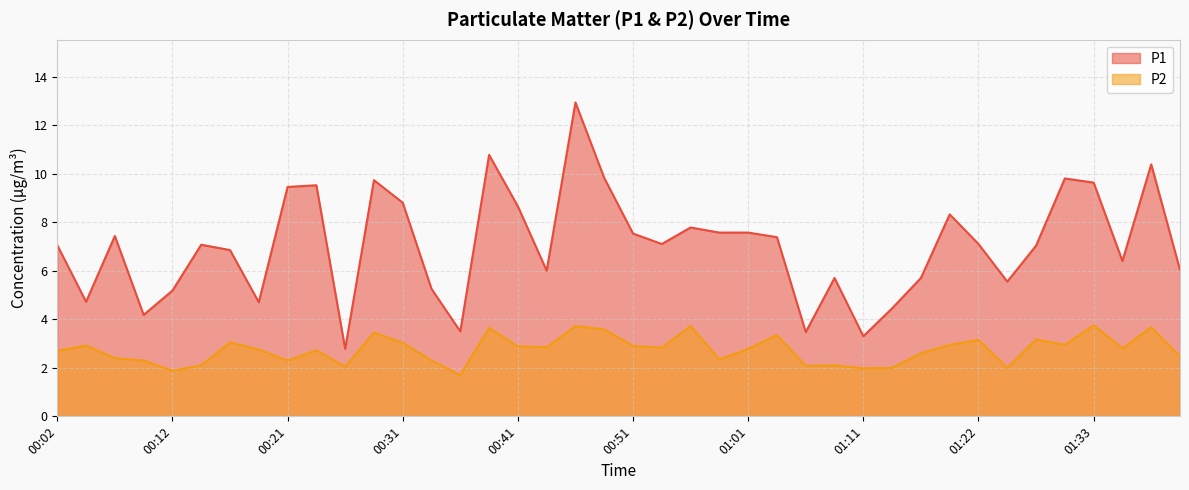

True or false: P1 has more than 2 interior local peaks.

True